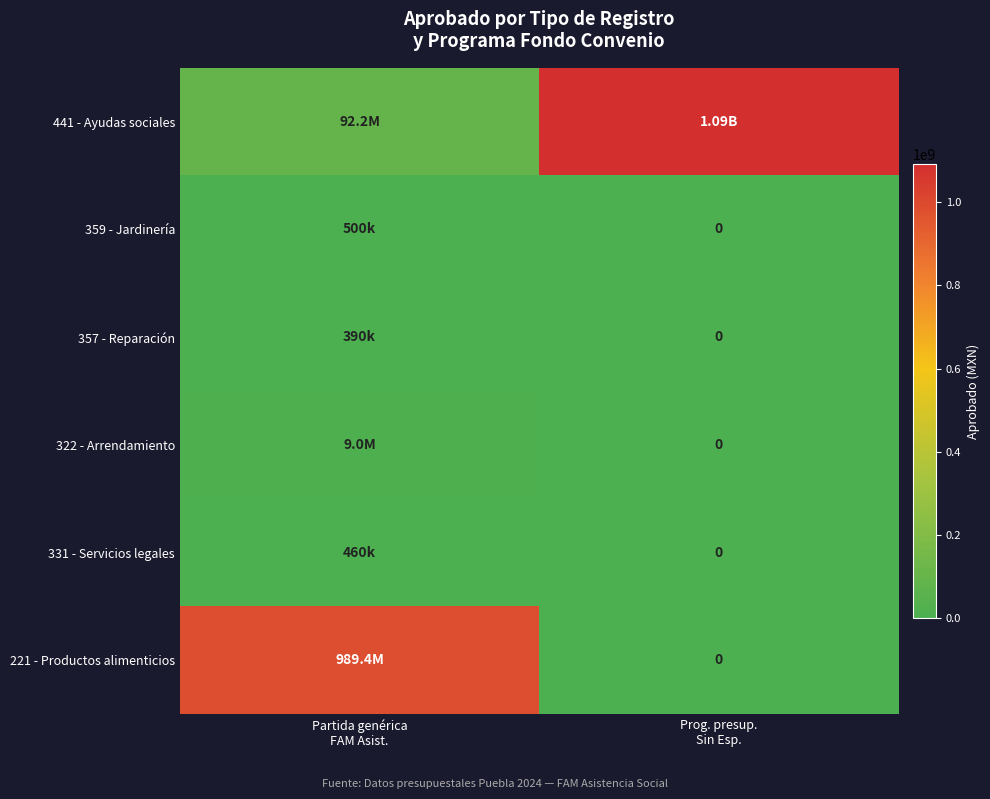

At which category is the sum across all series the highest?

Partida genérica
FAM Asist.